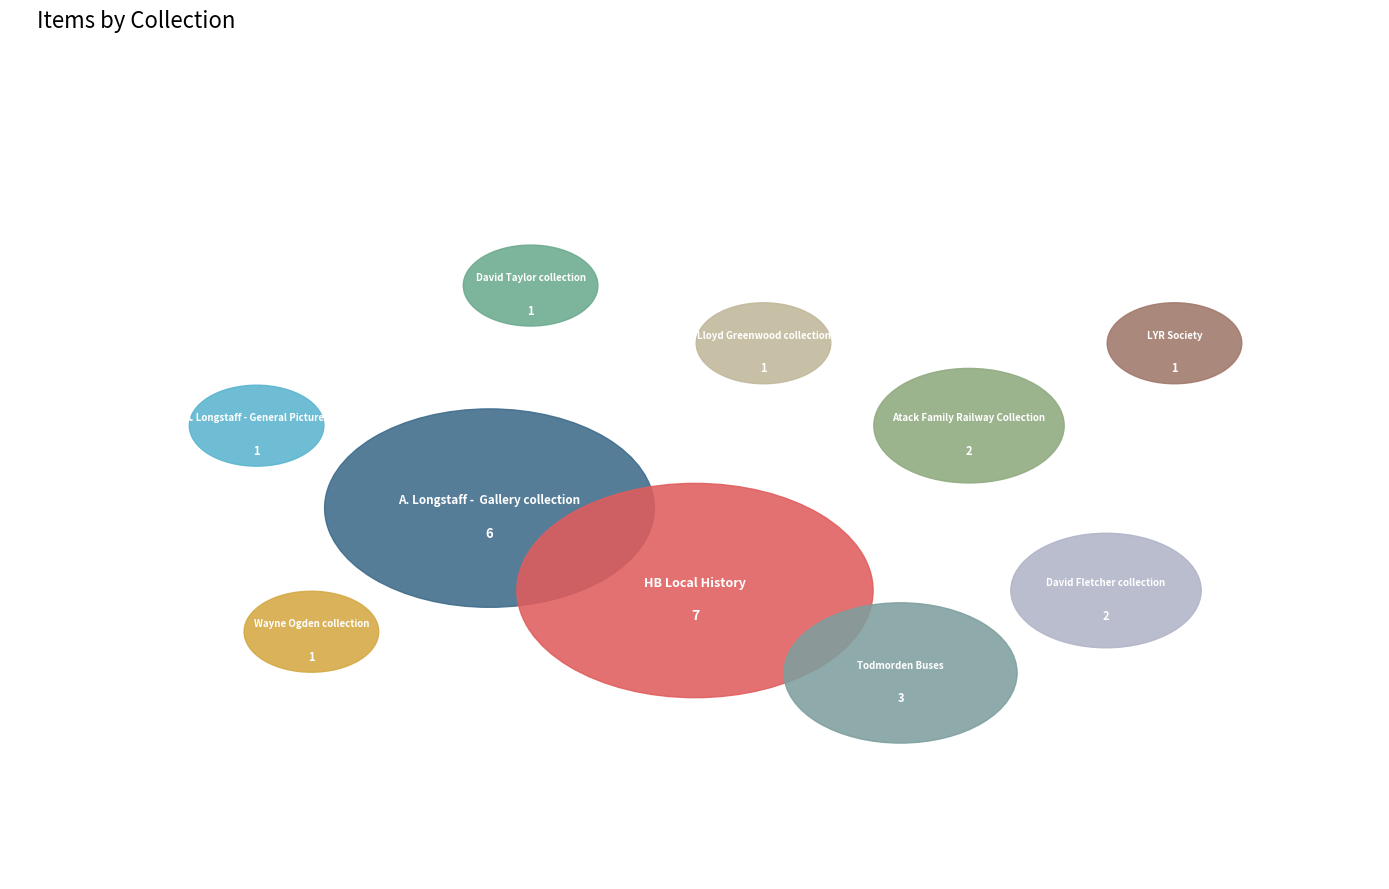

What percentage is the David Taylor collection slice, to the nearest percent?

4%